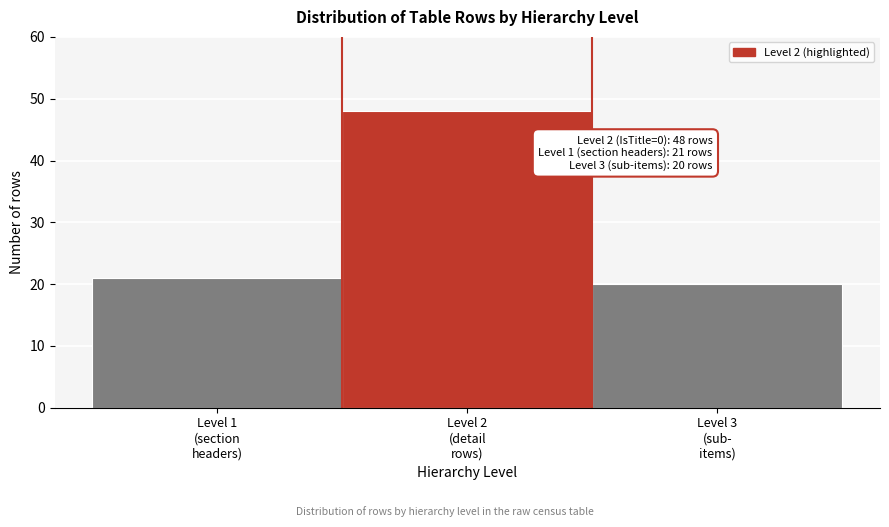

Reading right to left, extract all data points from this chart.

20	48	21